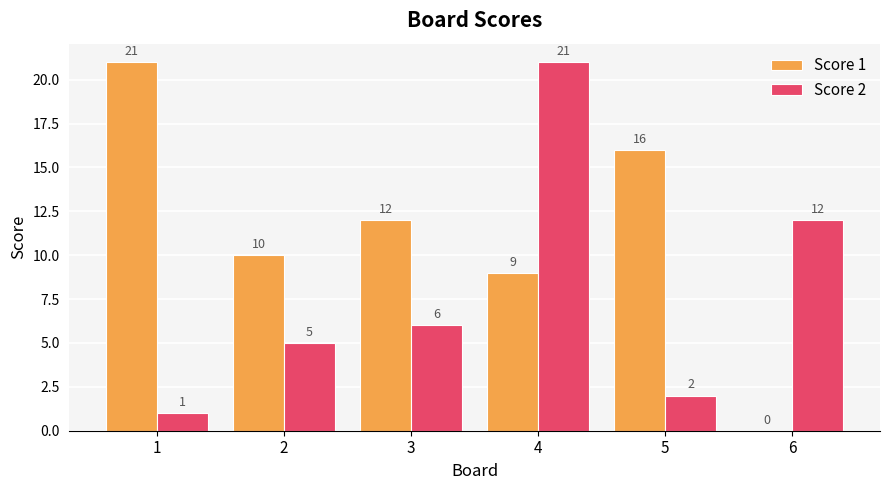

Are the bars grouped side by side (vs. stacked)?

Yes